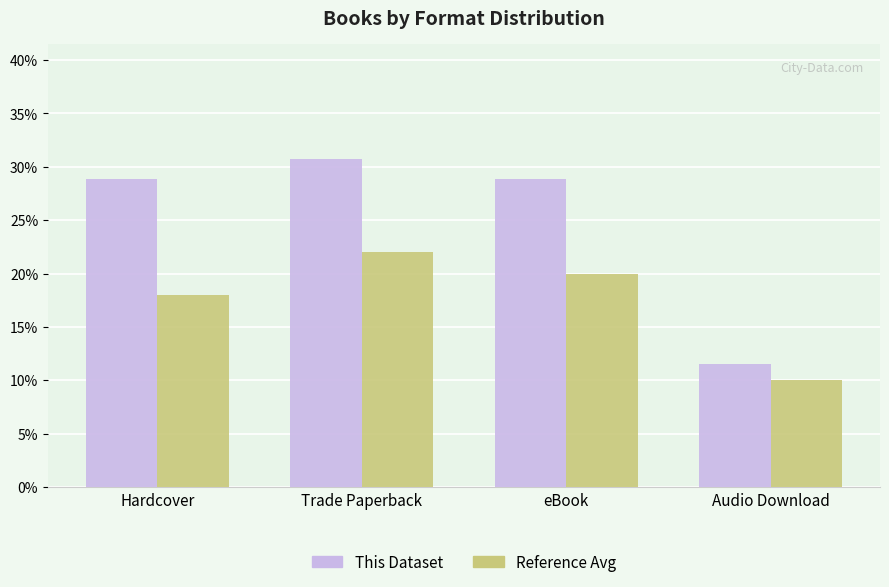

Reading left to right, extract all data points from this chart.

This Dataset: Hardcover=28.8	Trade Paperback=30.8	eBook=28.8	Audio Download=11.5
Reference Avg: Hardcover=18.0	Trade Paperback=22.0	eBook=20.0	Audio Download=10.0